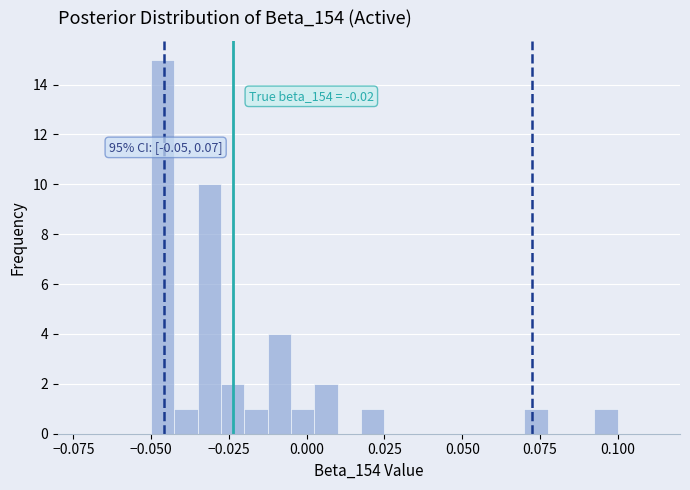

Read against the x-axis, roughly where is the centre of the tallest bar?

-0.045